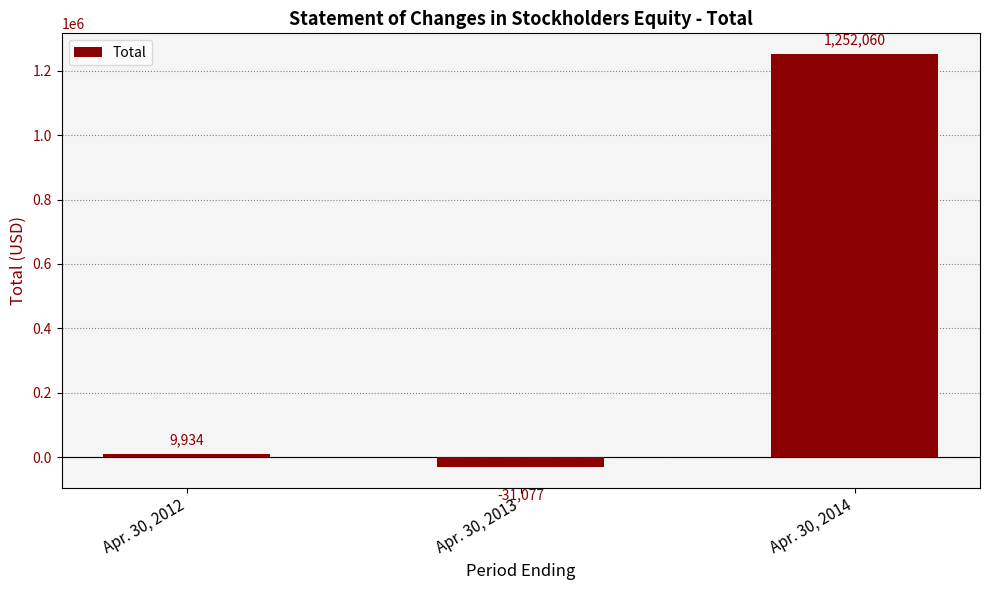

Reading left to right, what are all the values shown in this chart?

Apr. 30, 2012=9934	Apr. 30, 2013=-31077	Apr. 30, 2014=1252060